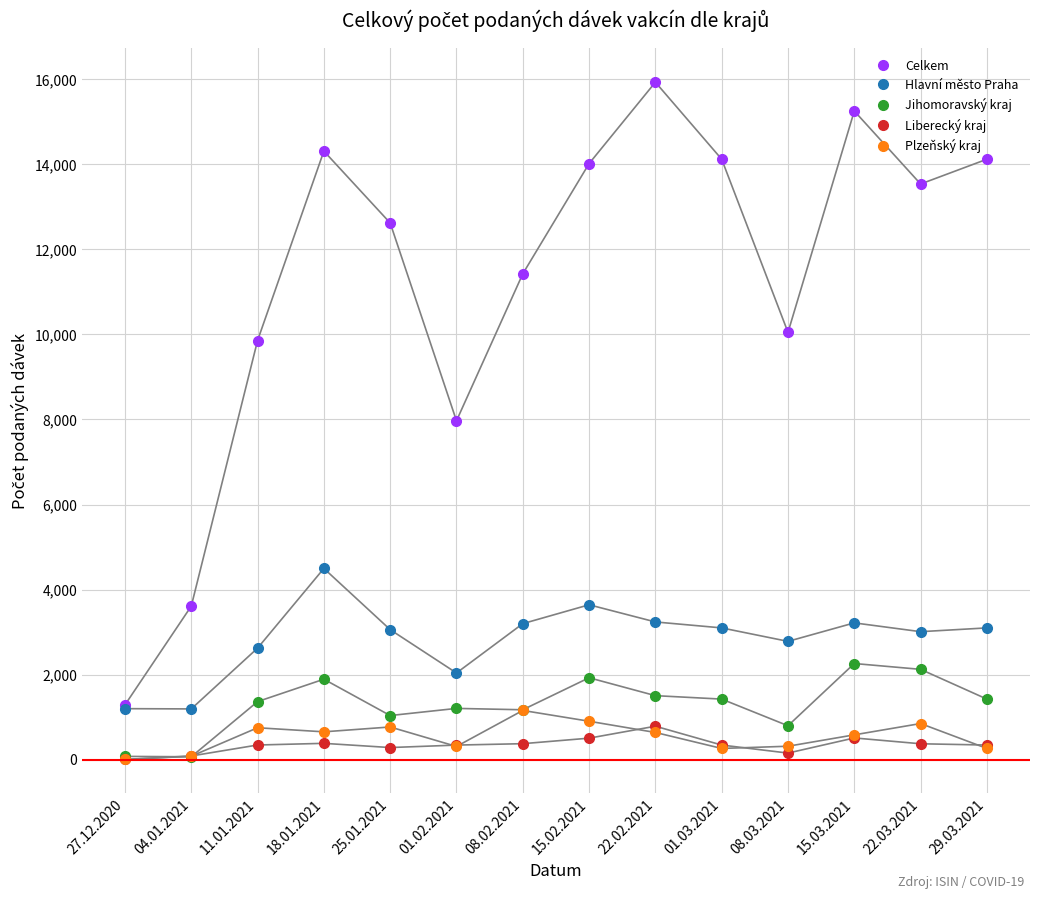

True or false: Liberecký kraj and Hlavní město Praha intersect in this chart.

False